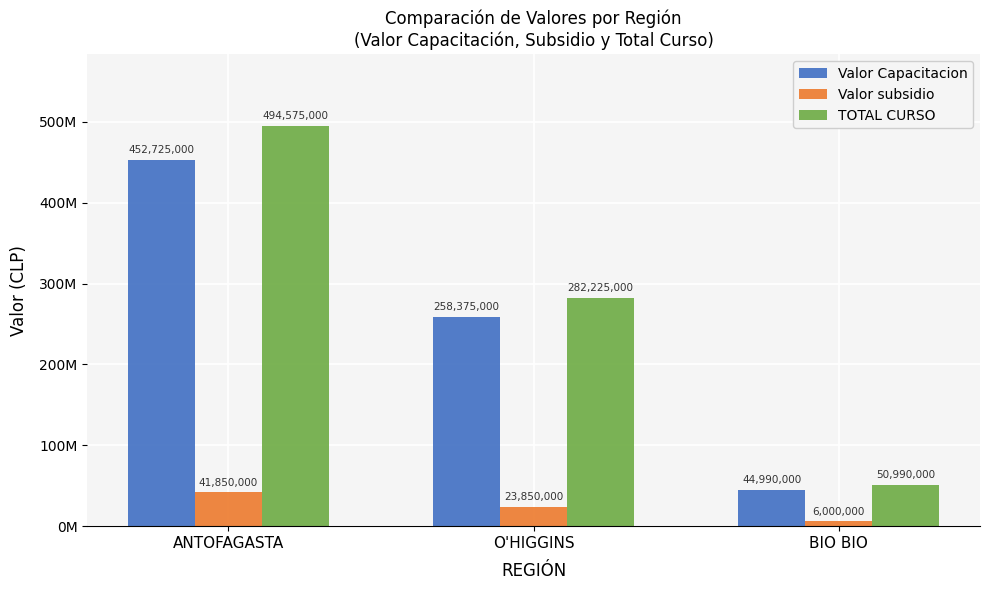

Reading left to right, what are all the values shown in this chart?

Valor Capacitacion: 452725000	258375000	44990000
Valor subsidio: 41850000	23850000	6000000
TOTAL CURSO: 494575000	282225000	50990000